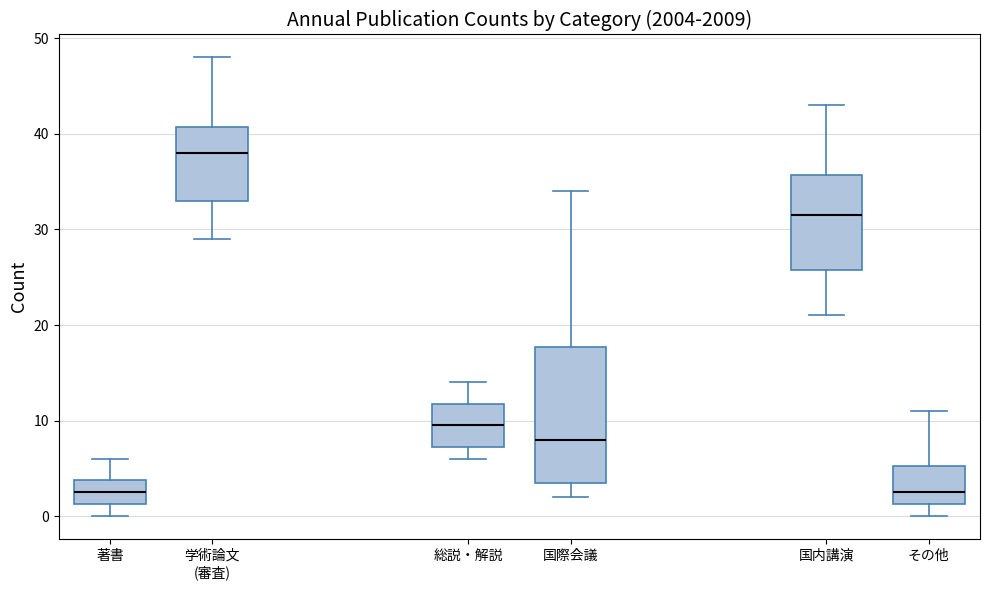

Reading left to right, transcribe this box plot: for each box, give where its median line is, the range the box spans, and where its two whiskers end, as read against the y-axis. The values are not printed on the chart, so give them approximately, as read against the axis.

著書: median 3, box 1 to 4, whiskers 0 to 6
学術論文 (審査): median 38, box 33 to 41, whiskers 29 to 48
総説・解説: median 10, box 7 to 12, whiskers 6 to 14
国際会議: median 8, box 4 to 18, whiskers 2 to 34
国内講演: median 32, box 26 to 36, whiskers 21 to 43
その他: median 3, box 1 to 5, whiskers 0 to 11